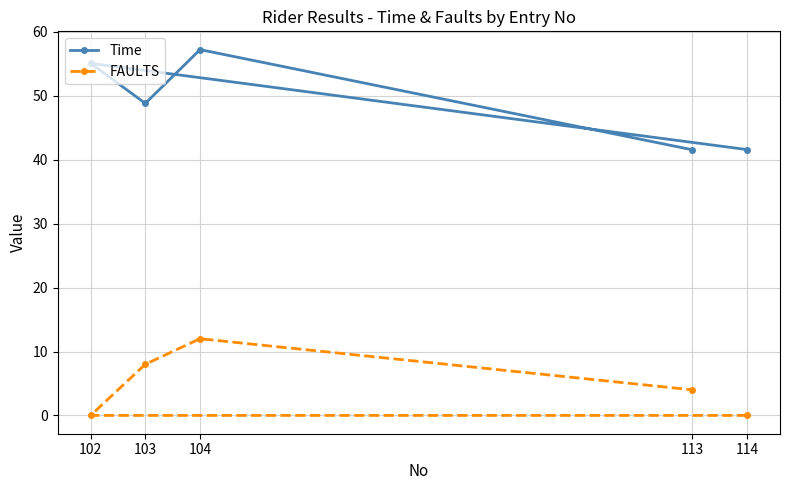

At which category is the sum across all series the highest?

104